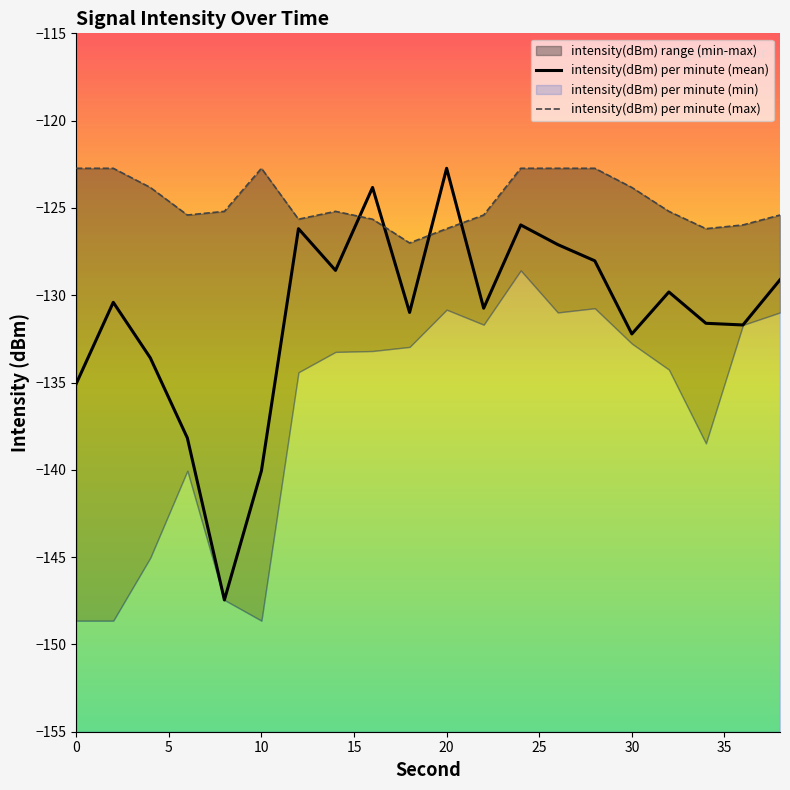

Is this an area chart (filled region under the line)?

No